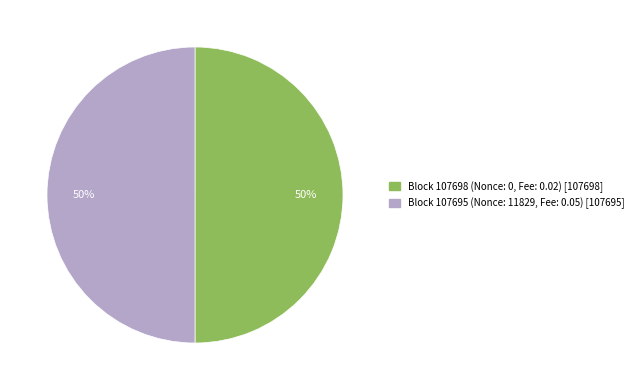

To the nearest percent, what is the average slice percentage?

50%